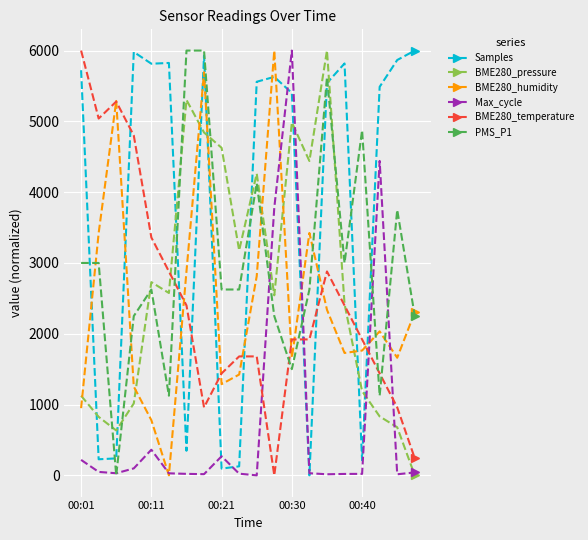

What is the greatest value displayed?

6000.0